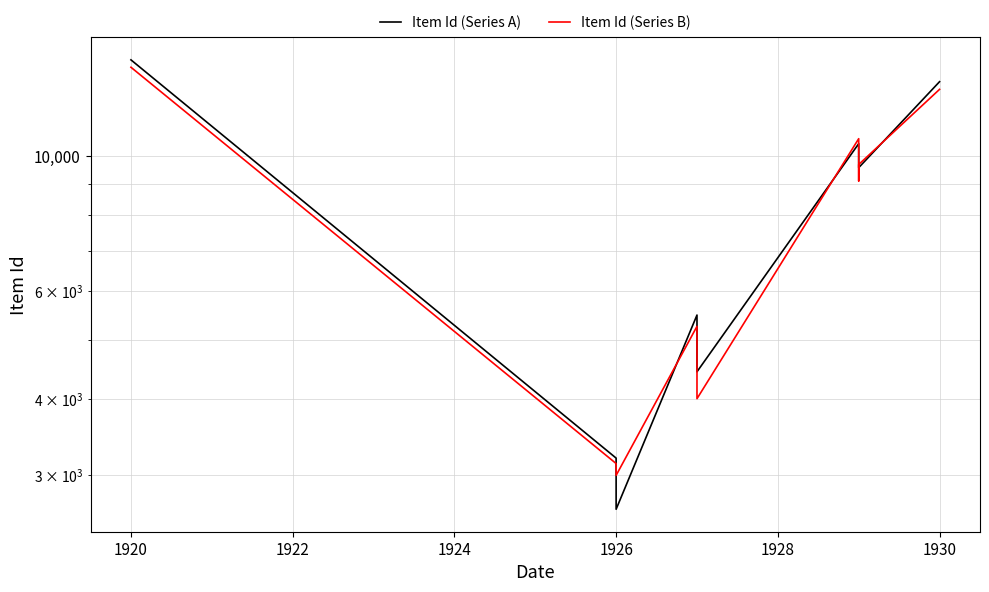

What is the sum of all Item Id (Series B) values?

76372